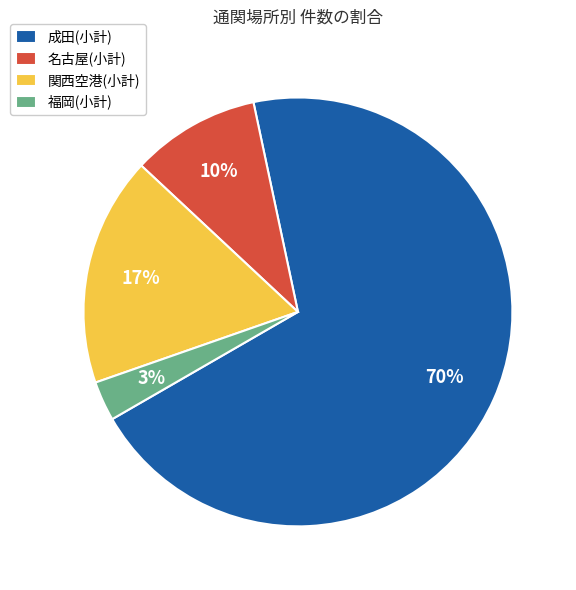

Does 成田(小計) account for over 50% of the chart?

Yes